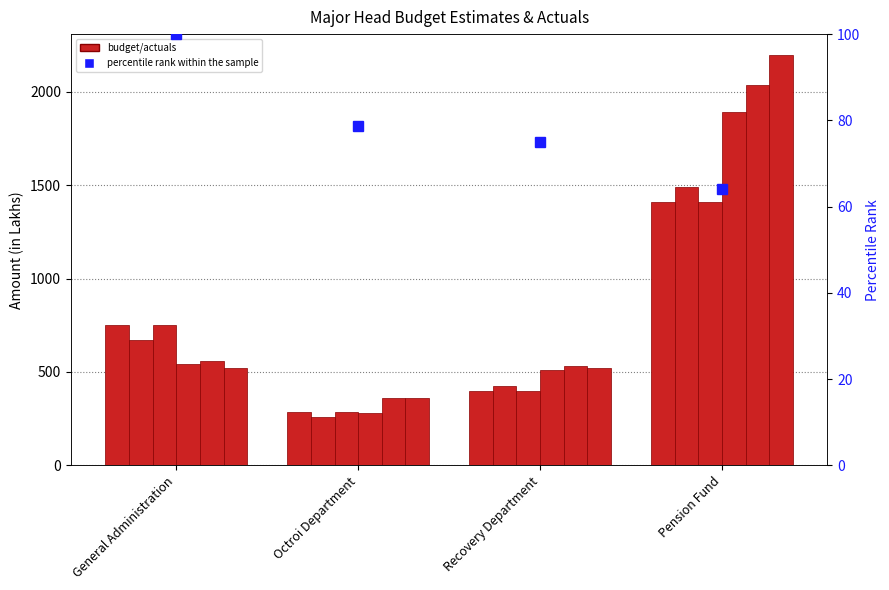

What is the label of the 1st bar from the left?

General Administration